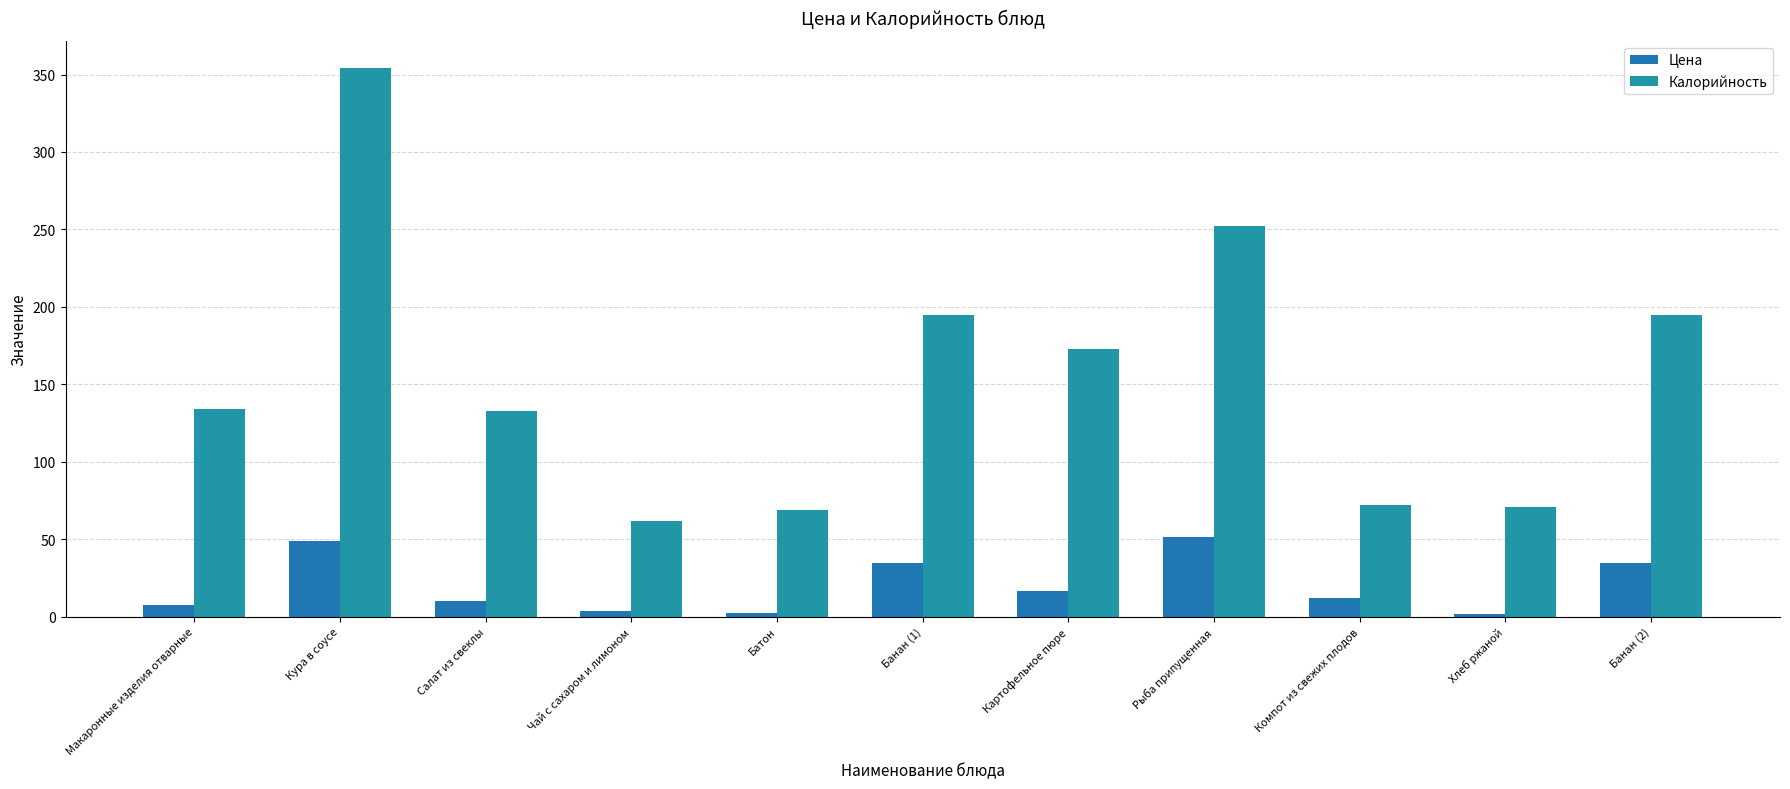

How many data points in Калорийность are less than 134?

5